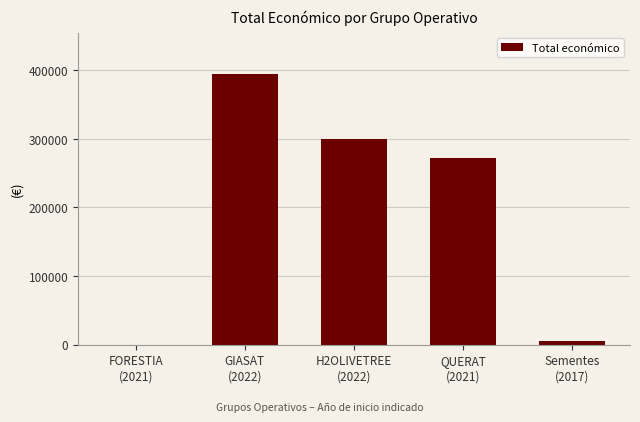

Reading left to right, extract all data points from this chart.

0	395340	299882	271917	5000